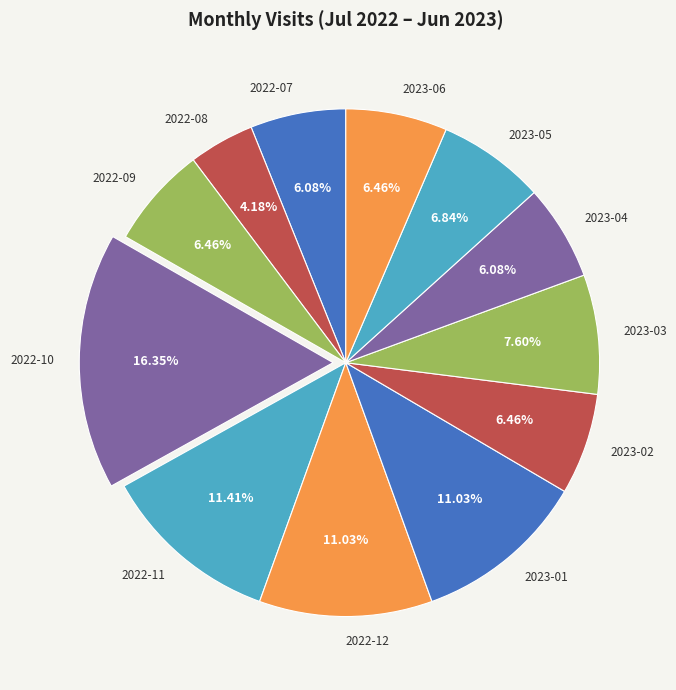

Which slice is the smallest?

2022-08